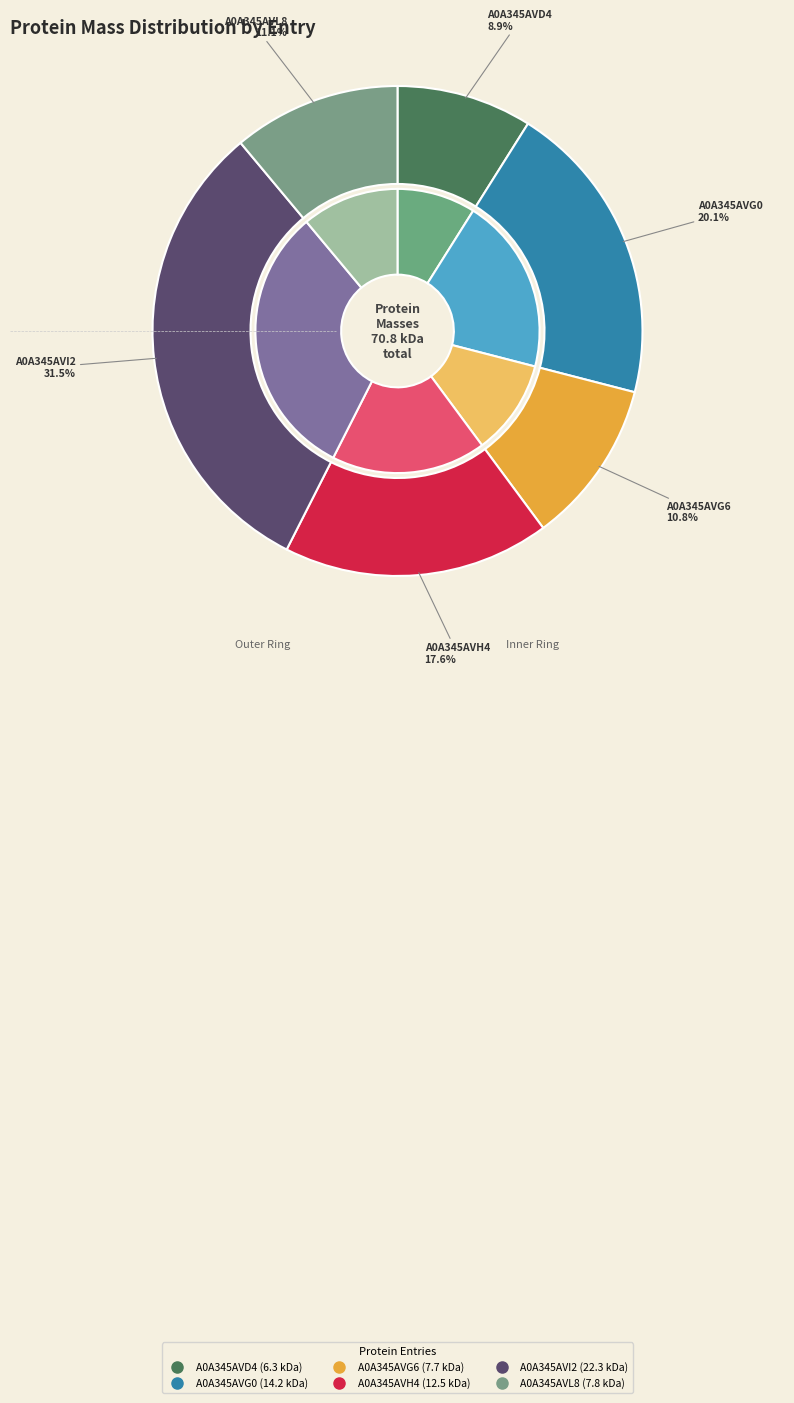

Count the number of slices in the pie.

6